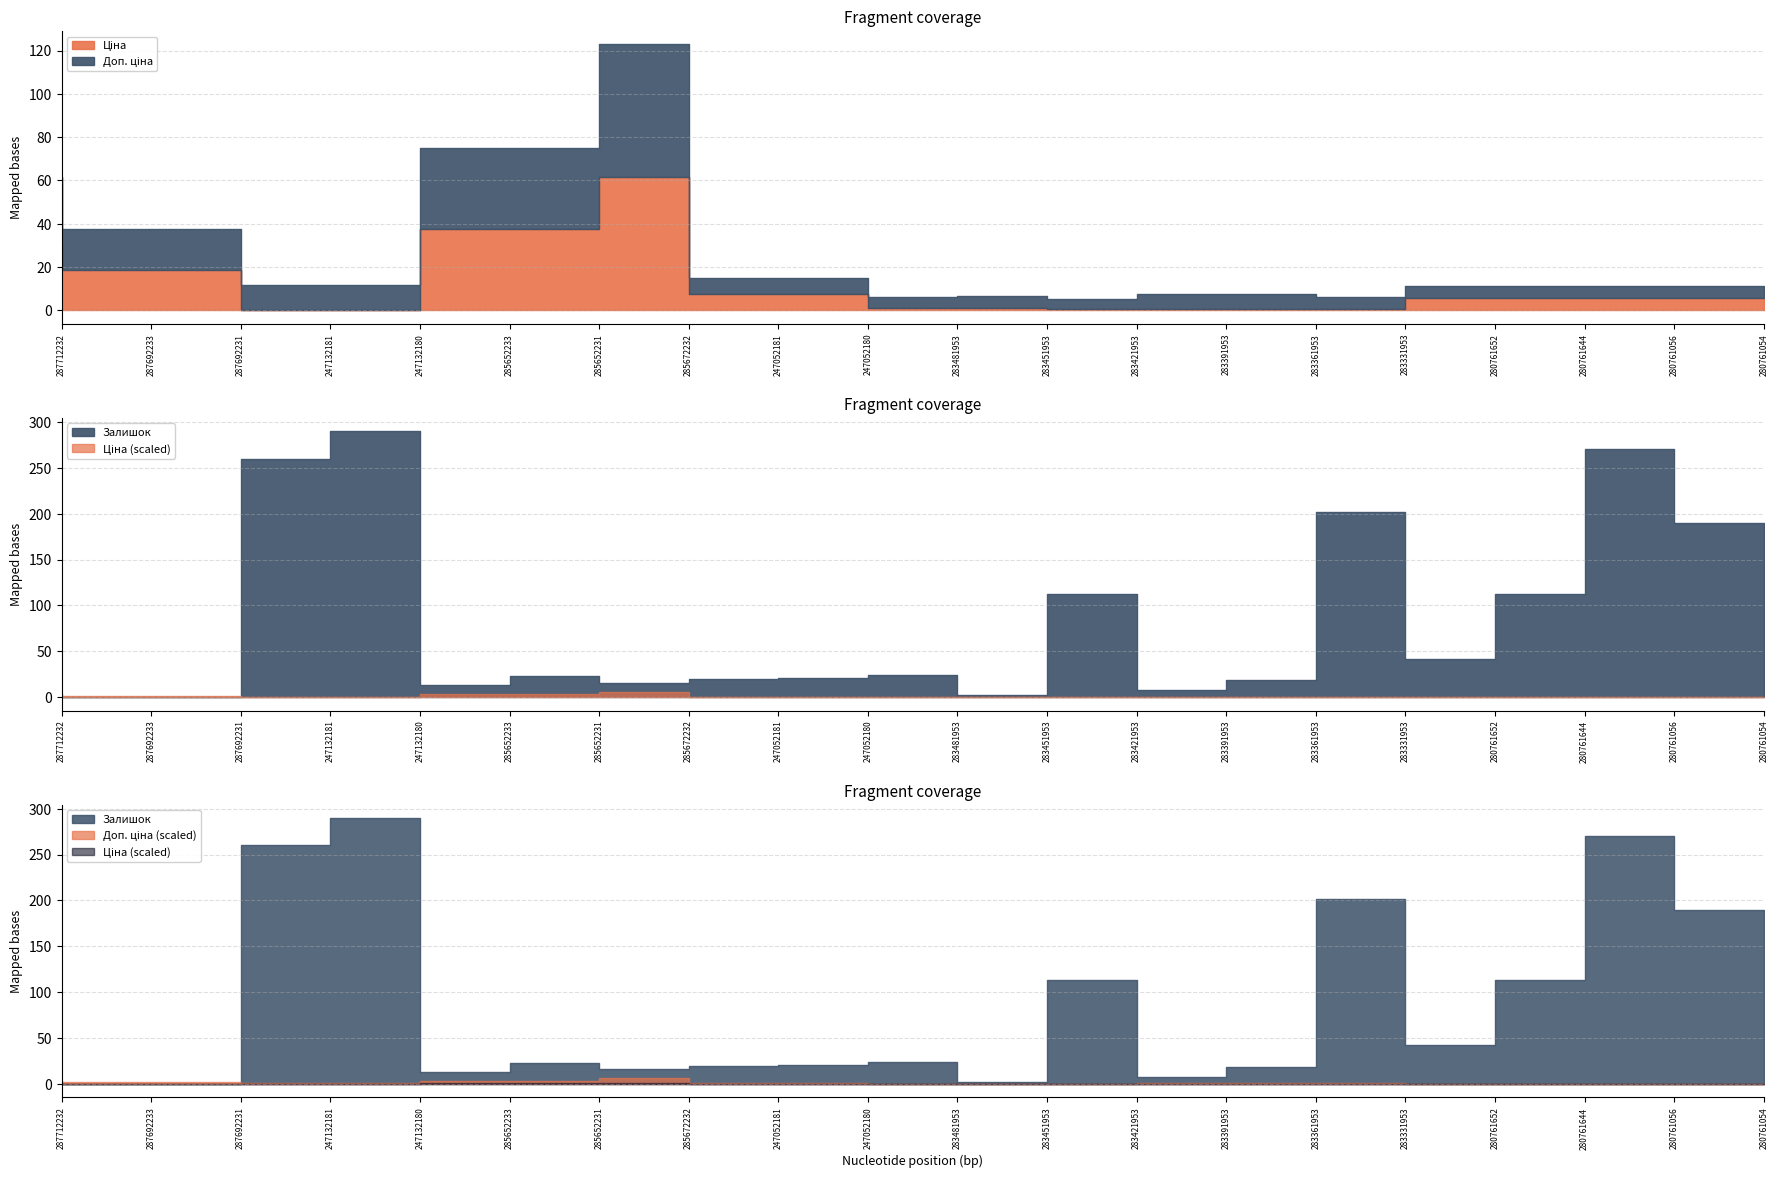

True or false: Залишок and Ціна cross at least once.

True